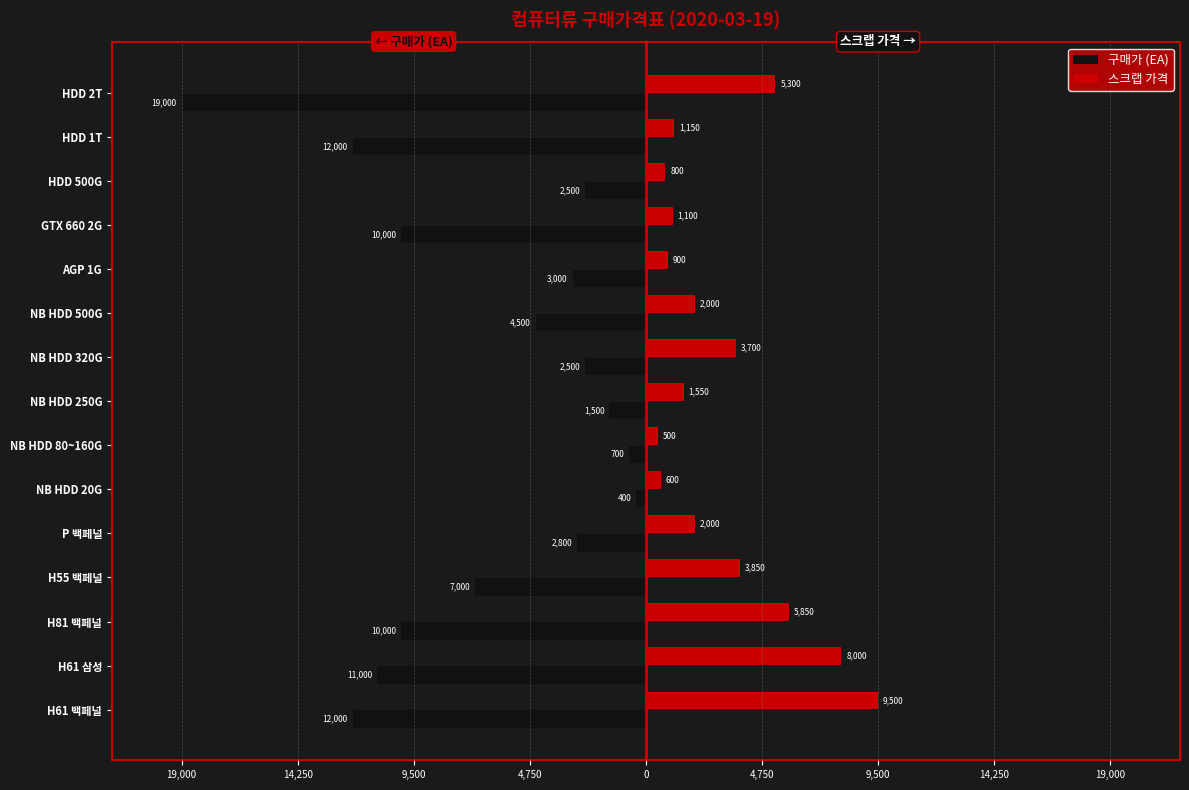

What are all the series names shown in the legend?

구매가 (EA), 스크랩 가격